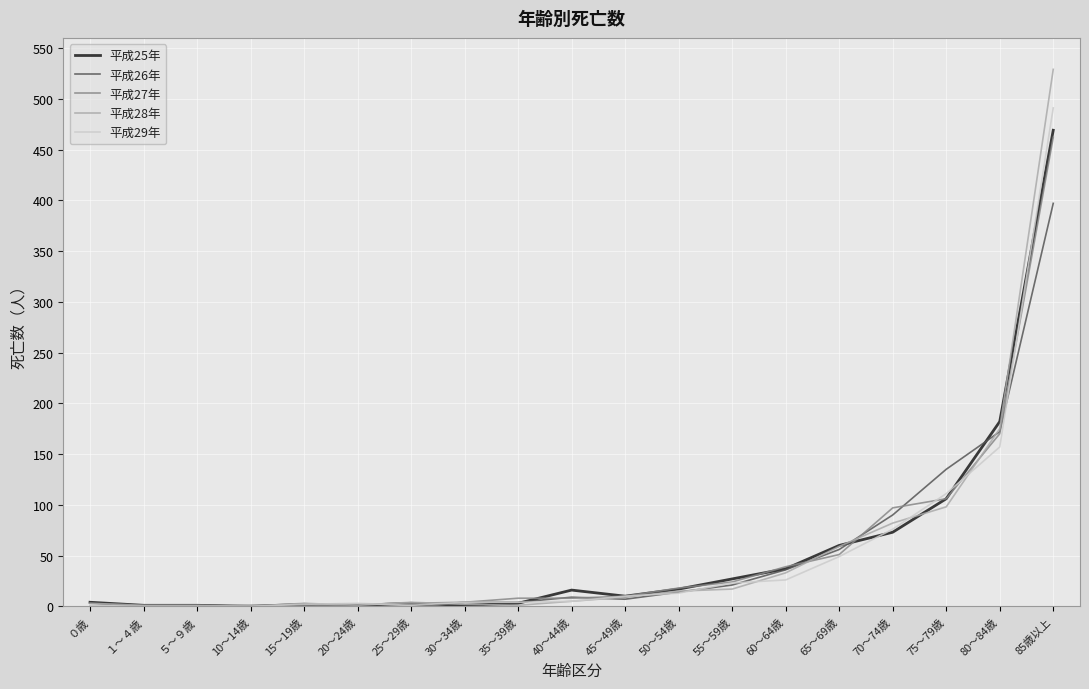

At which label does 平成28年 reach its peak?

85歳以上